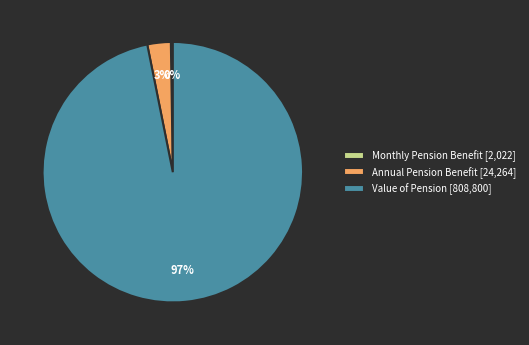

Which category has the biggest portion of the pie?

Value of Pension